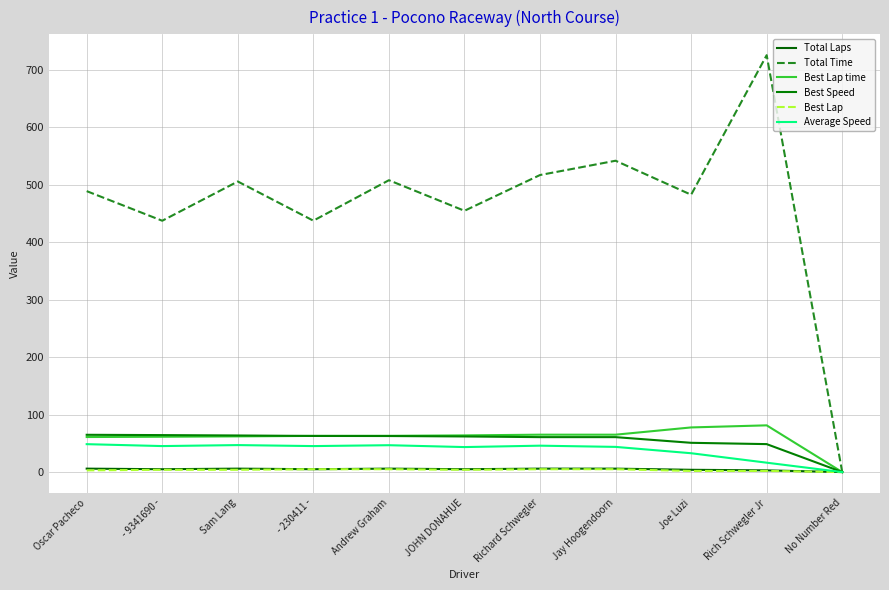

True or false: Average Speed has a value of 47.9 at Joe Luzi.

False